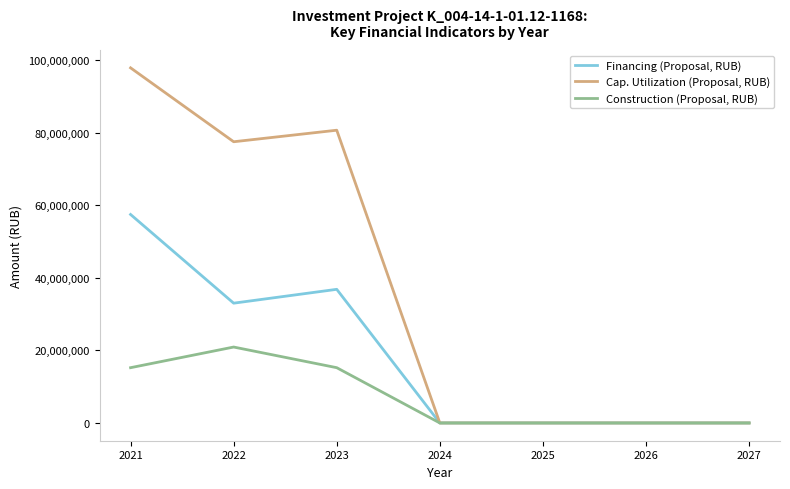

Where is the first local minimum for Financing (Proposal, RUB)?

2022